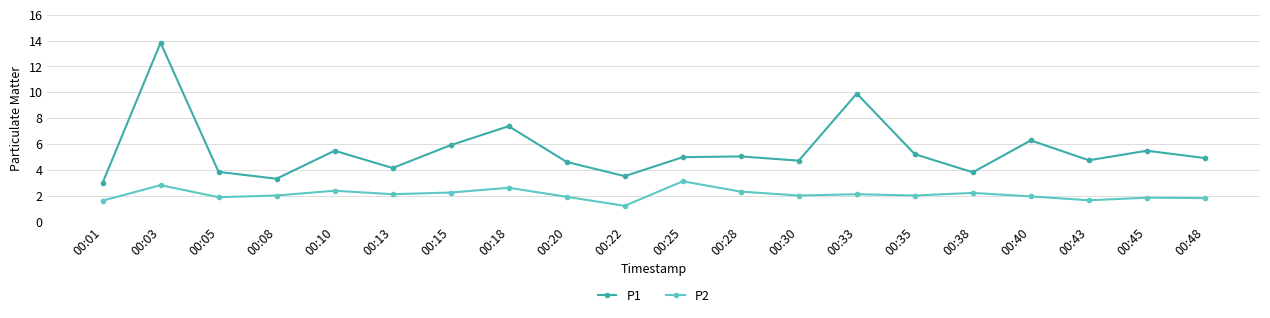

List the series in order of their overall mean, highest first.

P1, P2